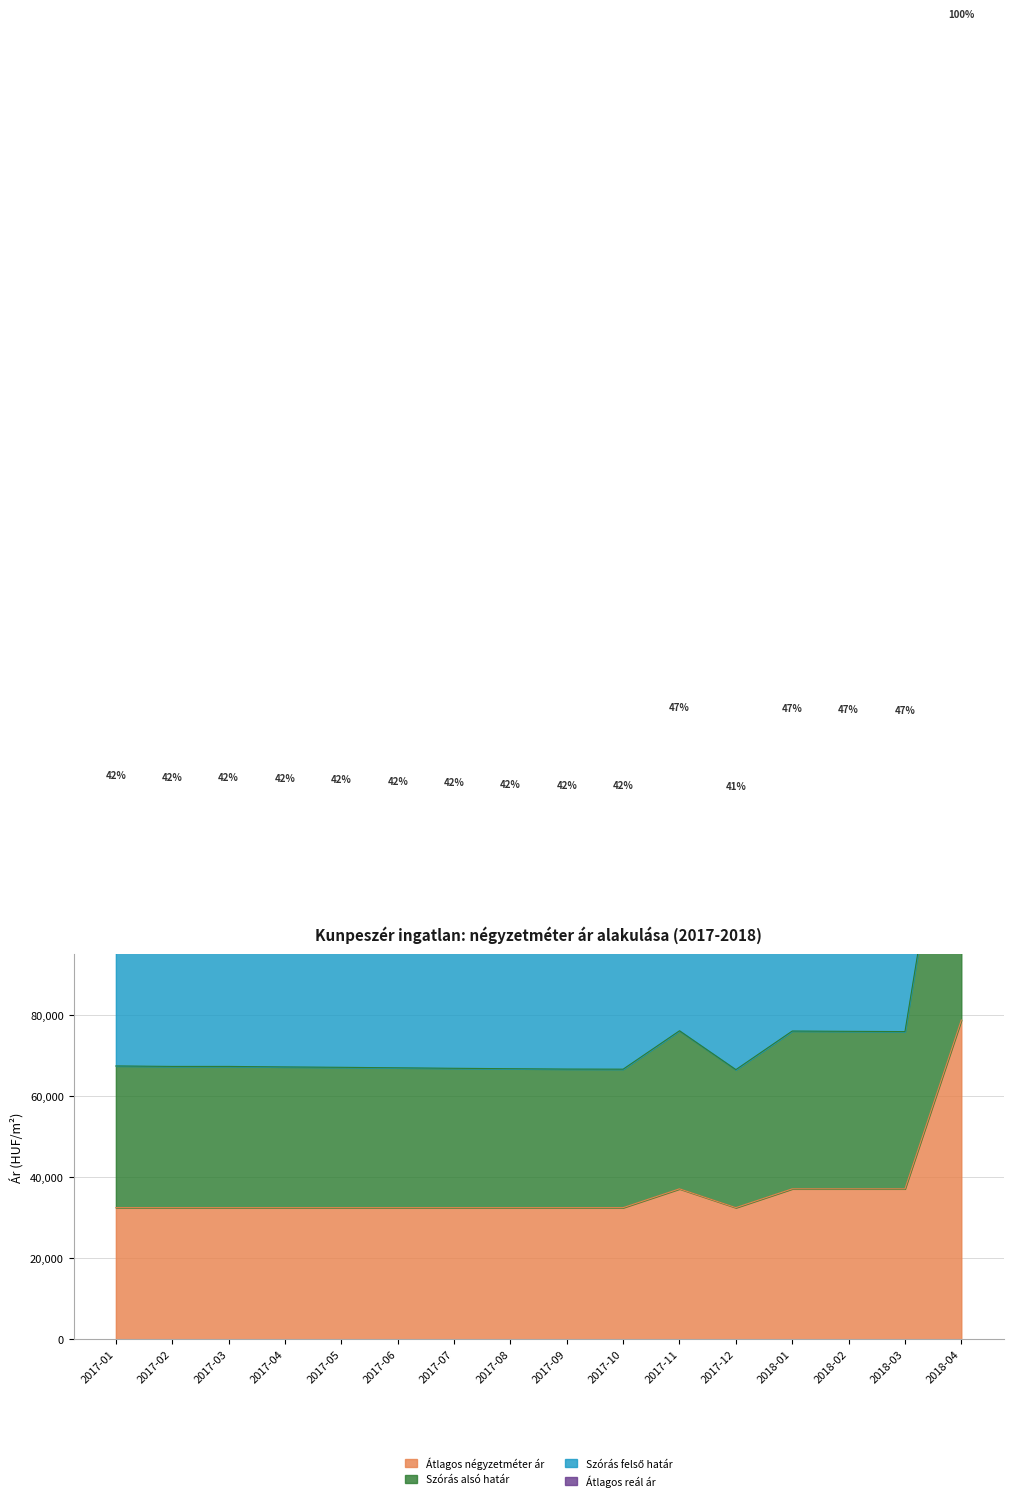

What is the minimum value shown in the chart?

32500